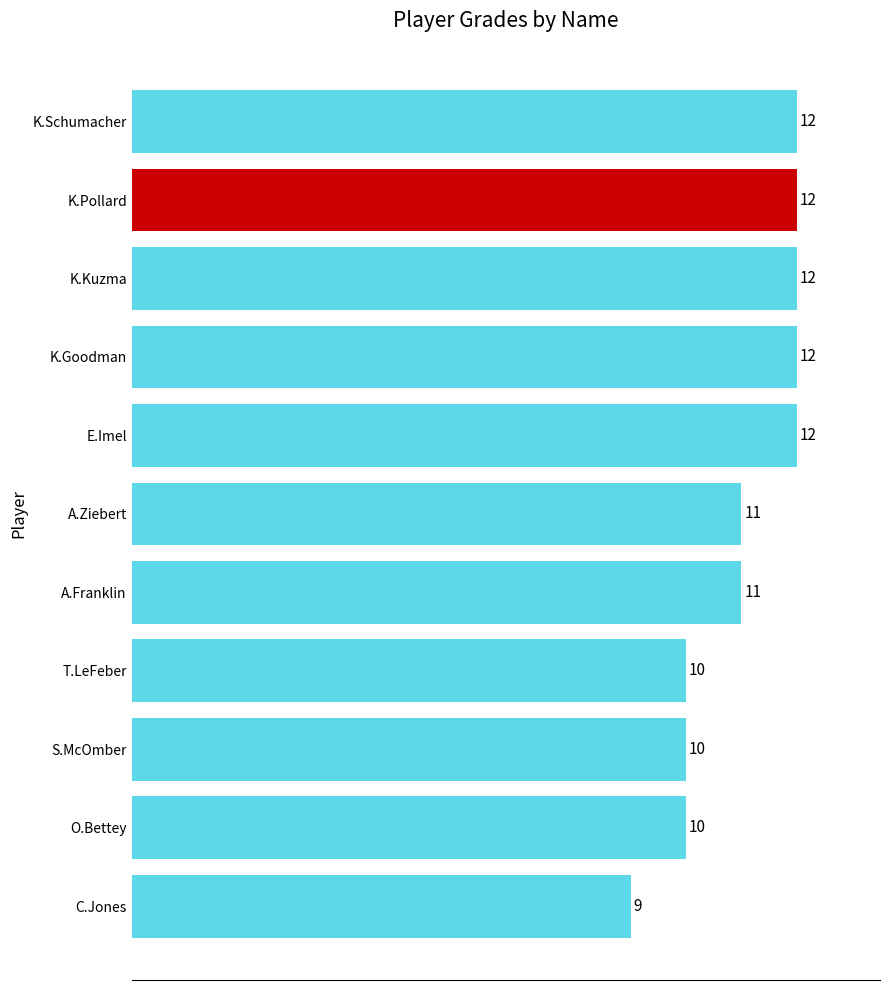

How many values are below 11?

4